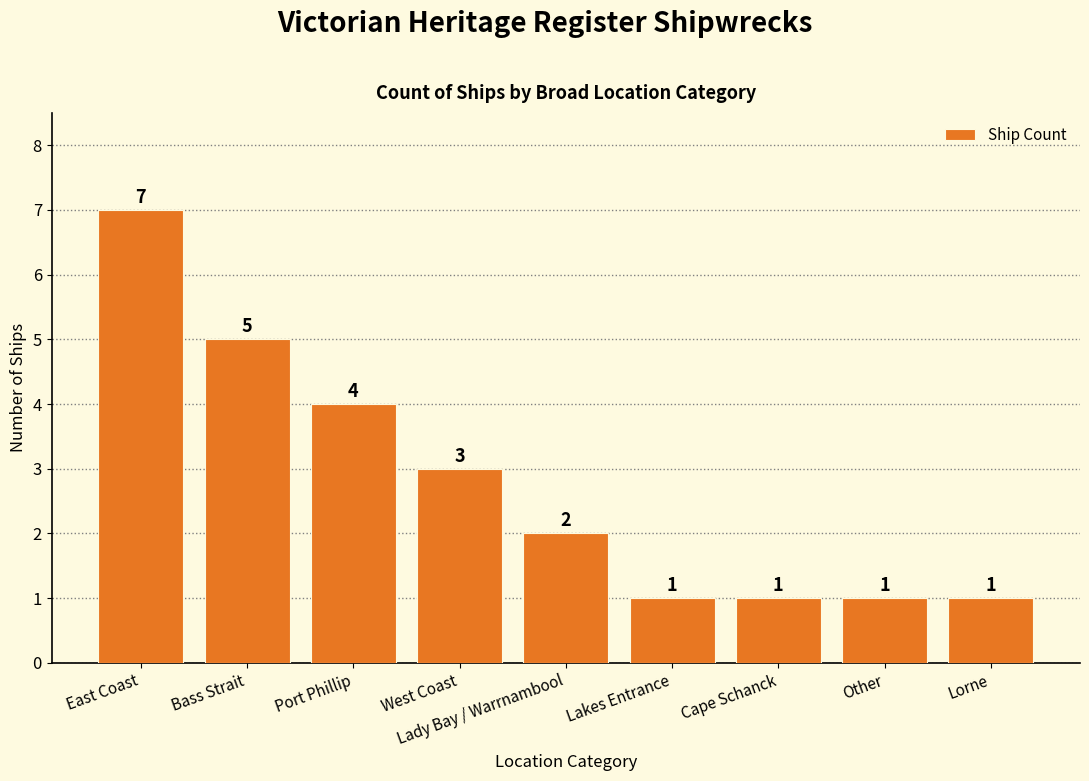

What value does the data have at Cape Schanck?

1